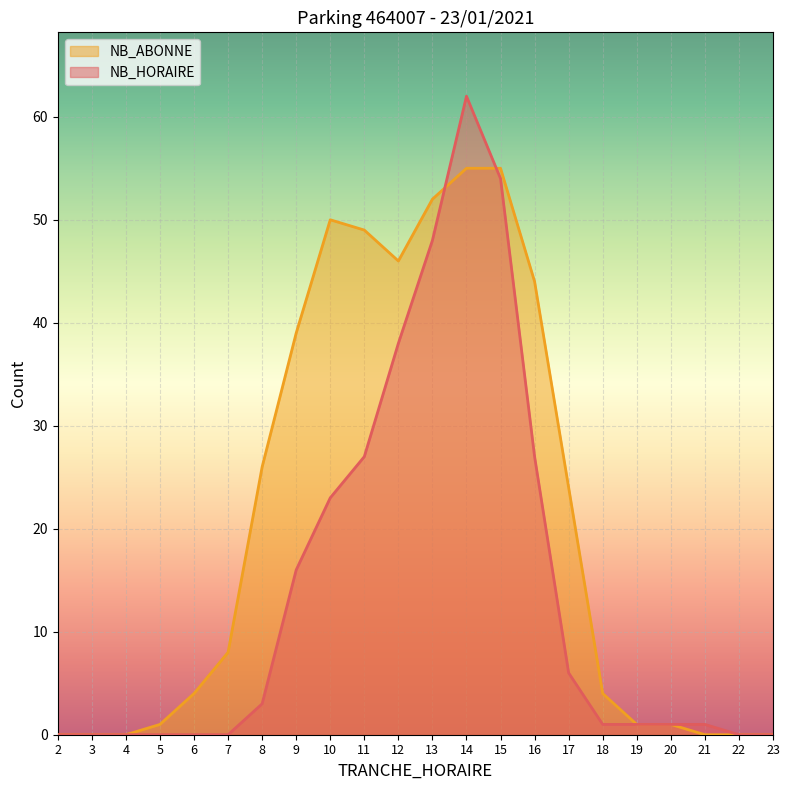

What is the greatest value displayed?

62